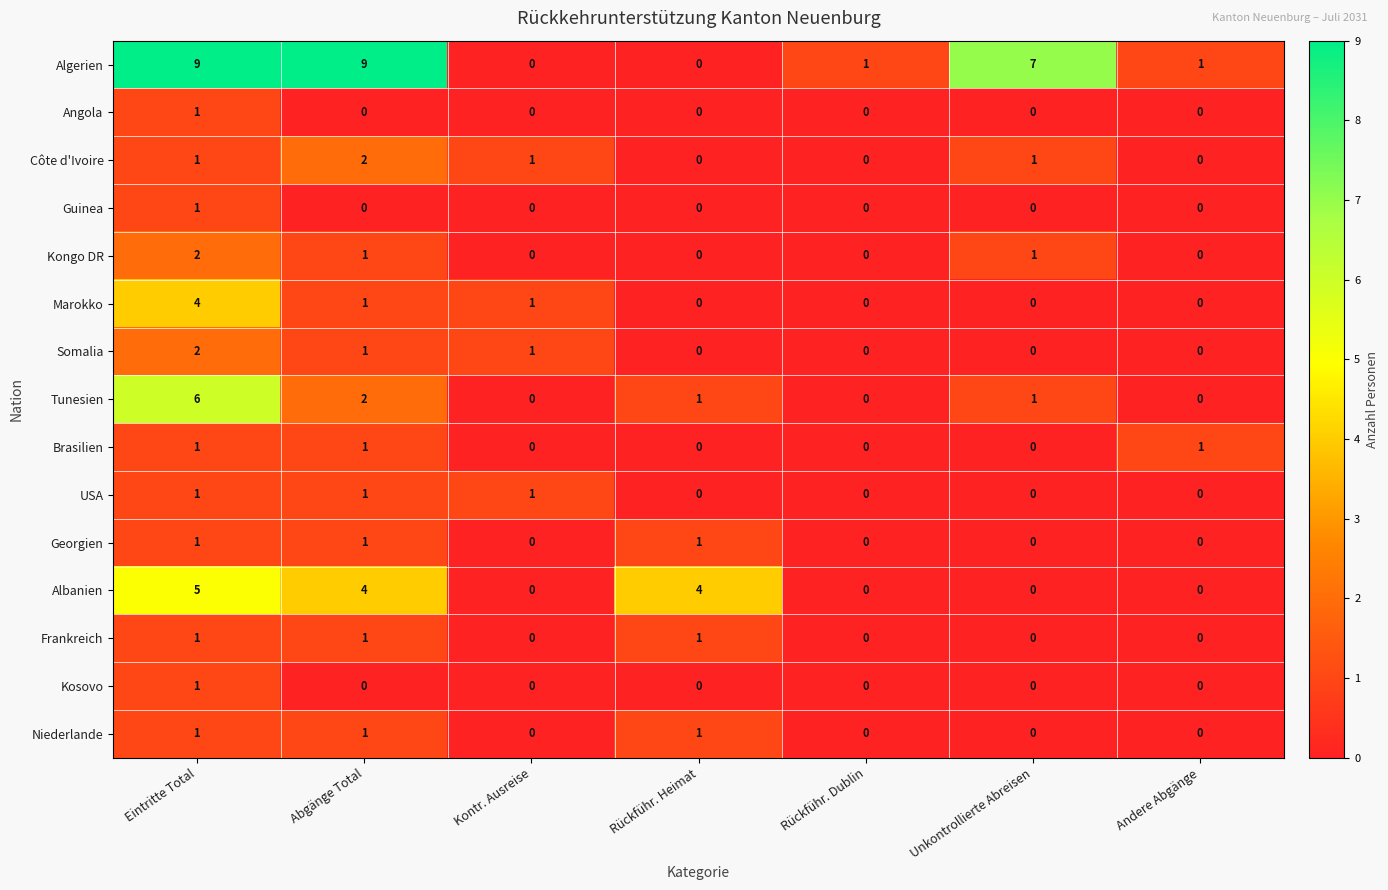

Which series has the largest range (max minus min)?

Algerien